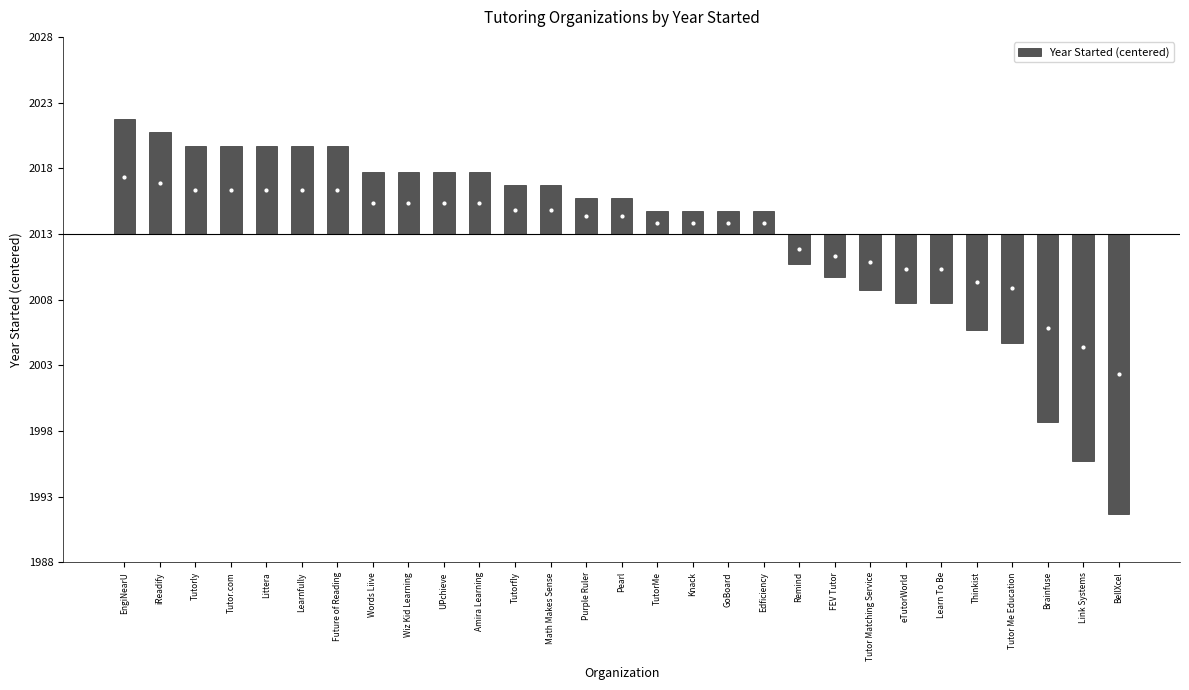

What is the label of the 26th bar from the right?

Tutor.com